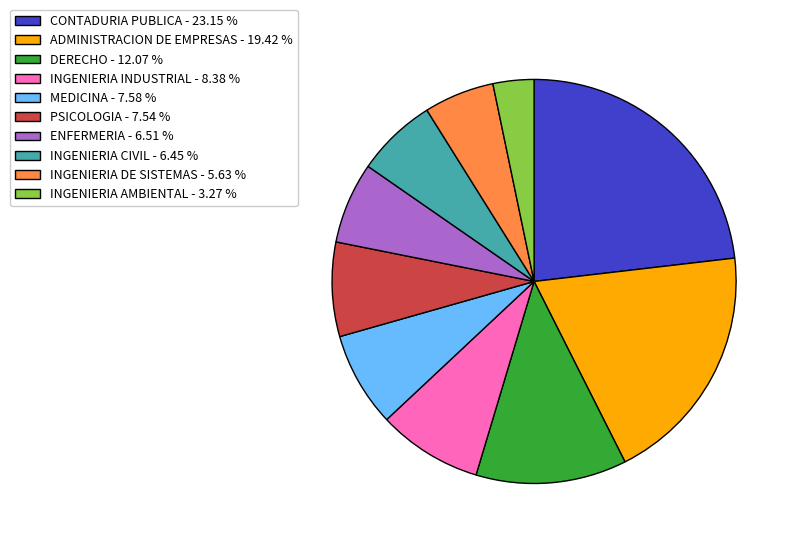

Is the sum of PSICOLOGIA - 7.54 % and ENFERMERIA - 6.51 % greater than half?

No